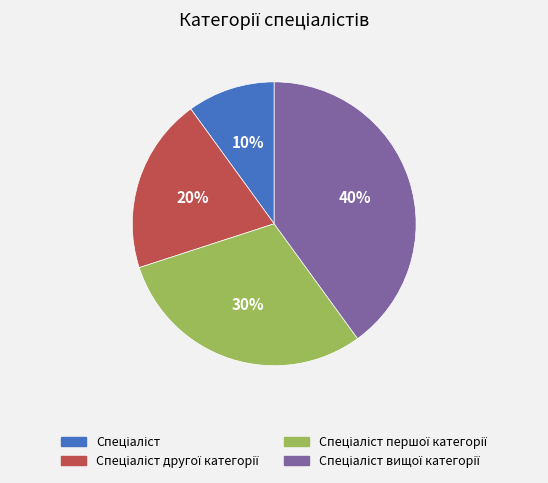

Does any single category account for the majority?

No